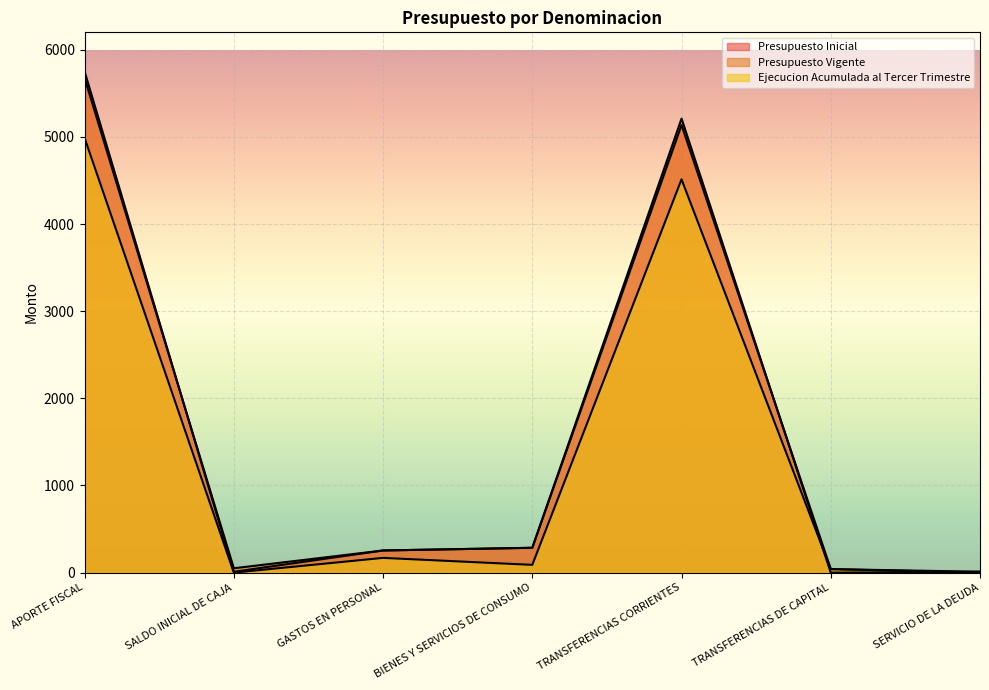

Between APORTE FISCAL and BIENES Y SERVICIOS DE CONSUMO, which series saw the biggest shift?

Presupuesto Inicial